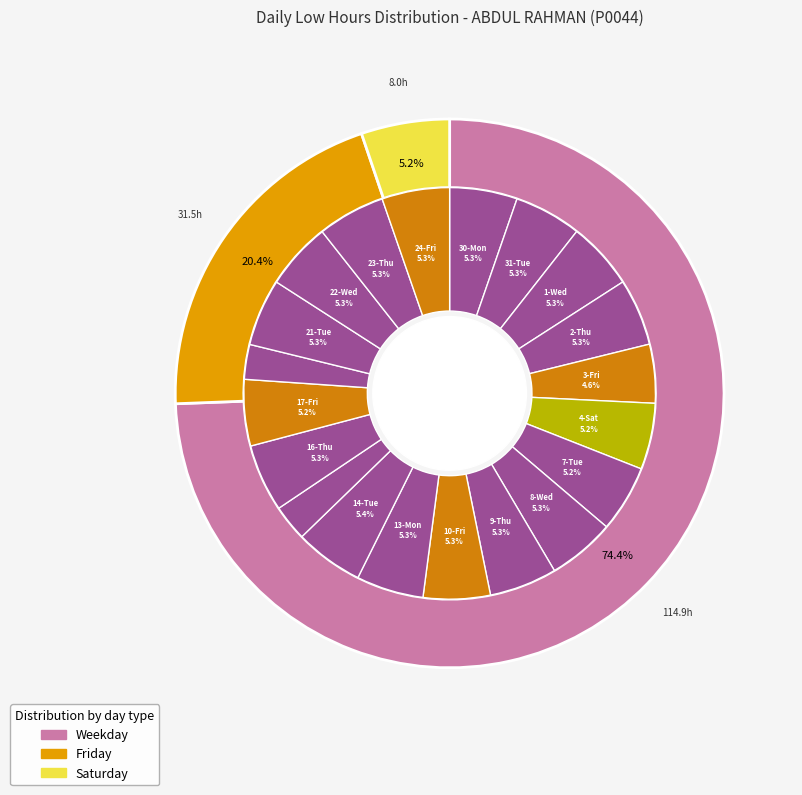

To the nearest percent, what is the difference between the 16-Thu and 3-Fri slice percentages?

1%